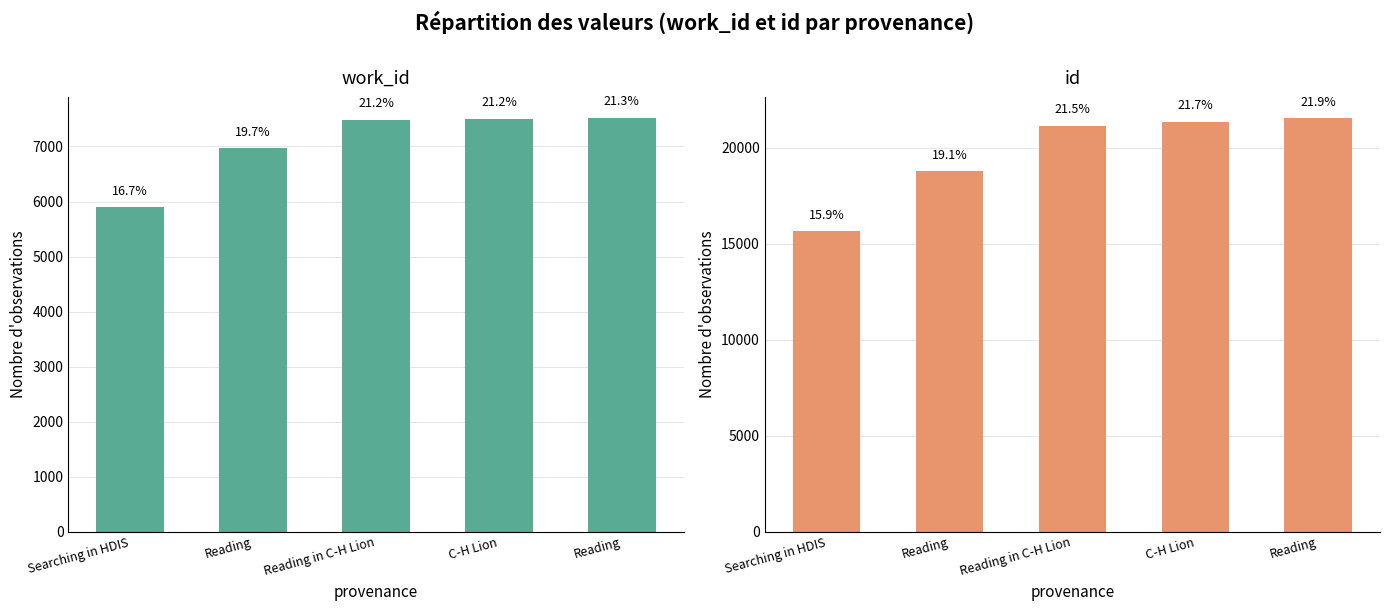

What is the difference between the id values at Reading and C-H Lion?

2599